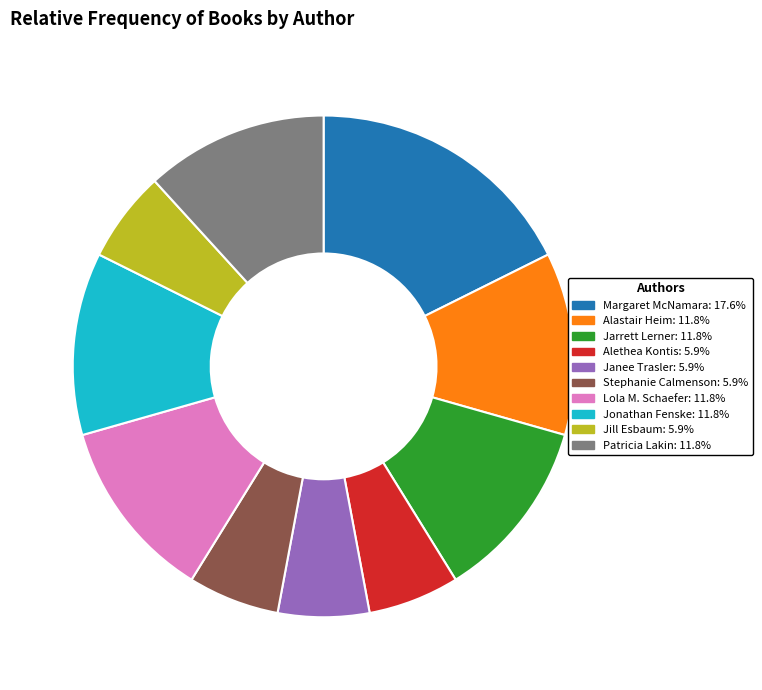

Does any single category account for the majority?

No